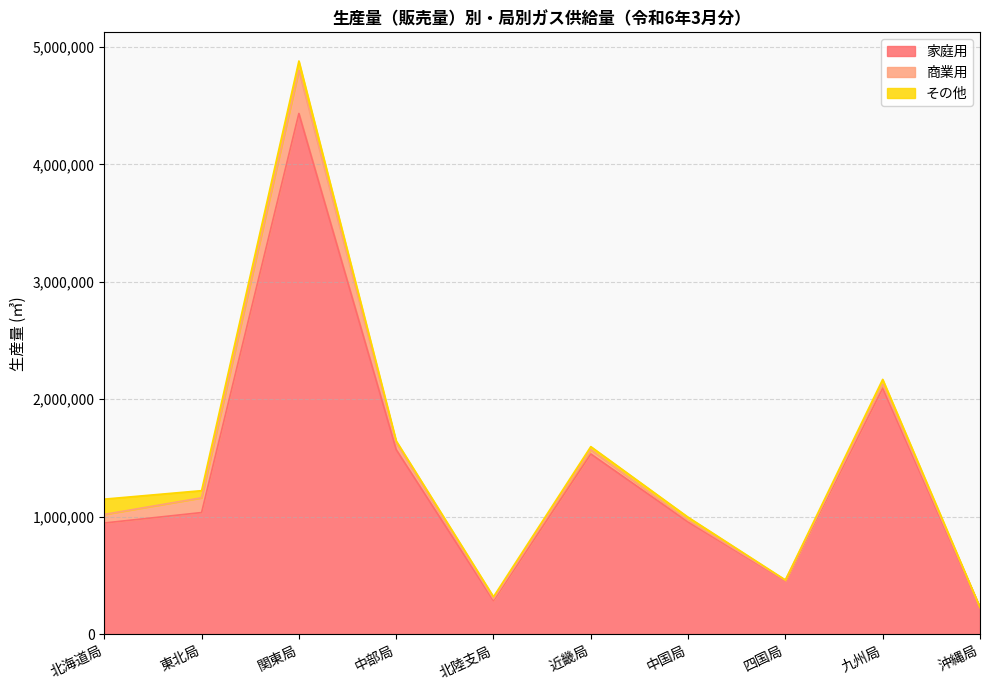

Is it true that 商業用 equals 125466 at 東北局?

True